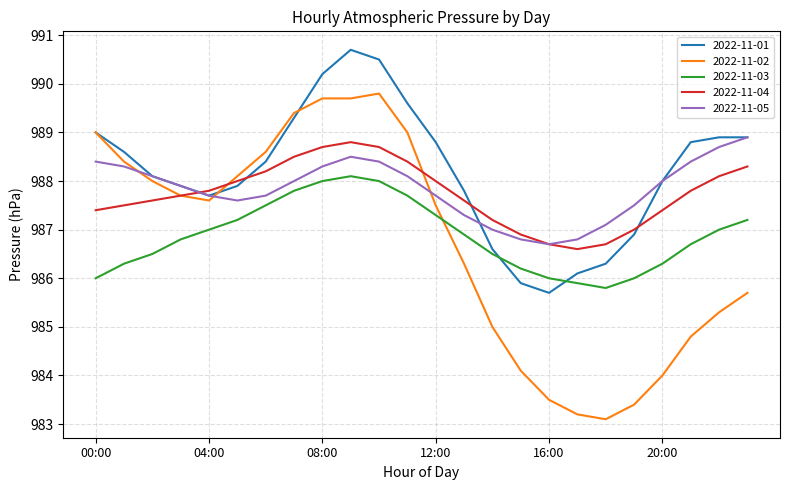

What is the greatest value displayed?

990.7